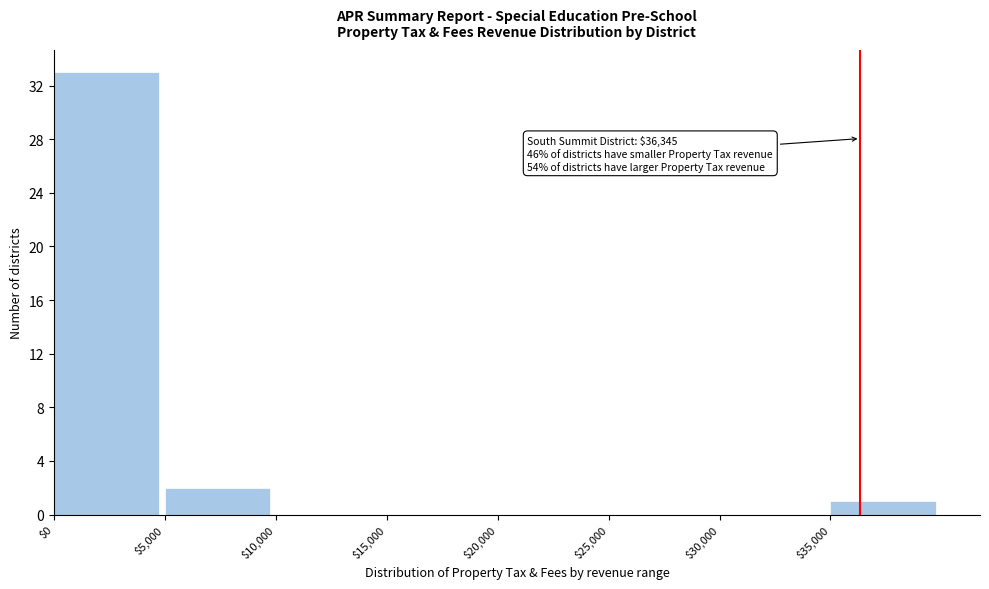

Which range on the x-axis has the tallest bar?

0 to 5000